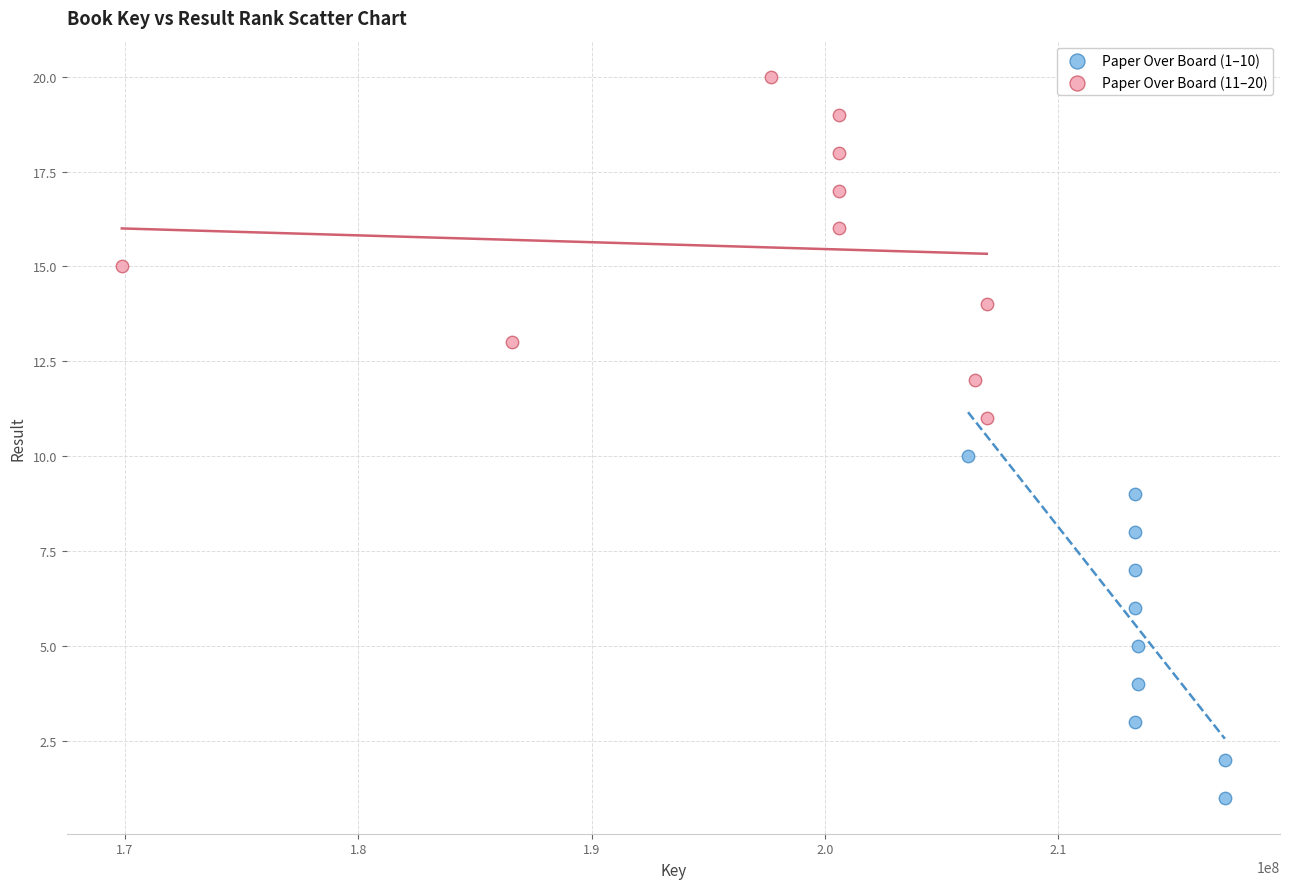

Which series reaches the minimum Y coordinate?

Paper Over Board (1–10)